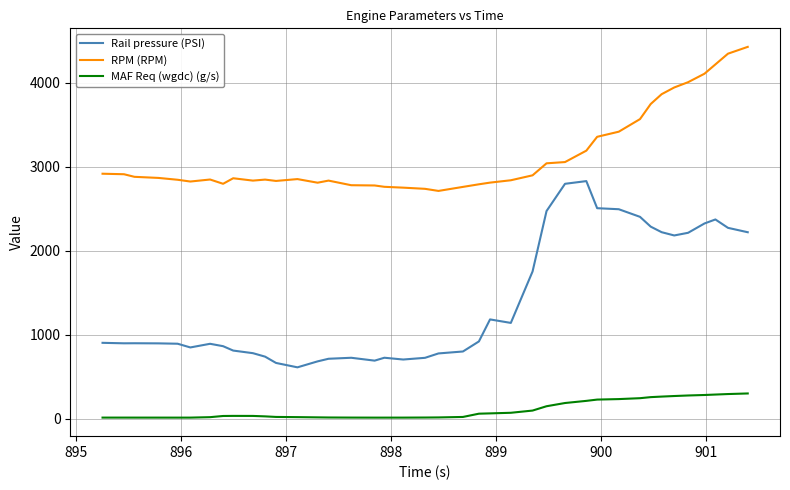

What is the minimum value for Rail pressure (PSI)?

610.3